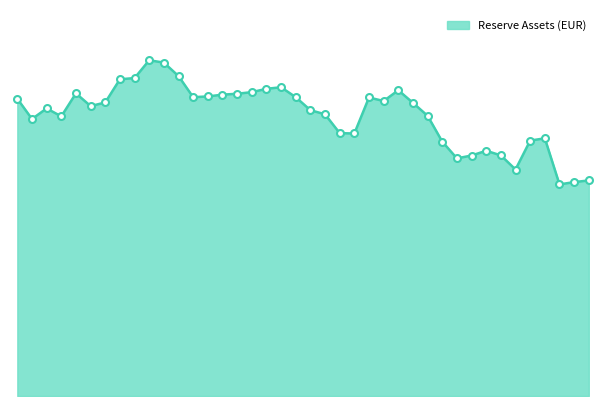

Does the chart display data point markers on the line(s)?

No